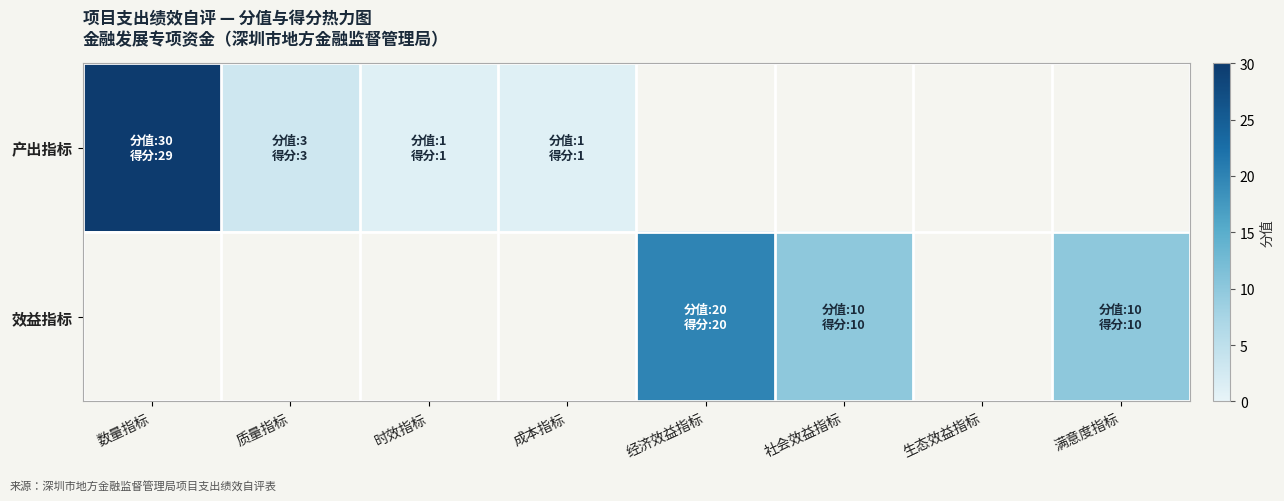

How many series are shown in this chart?

2